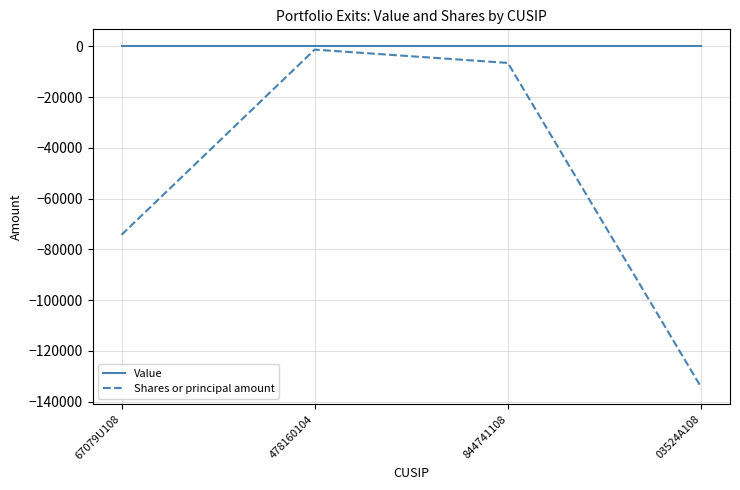

Between 478160104 and 03524A108, which series saw the biggest shift?

Shares or principal amount